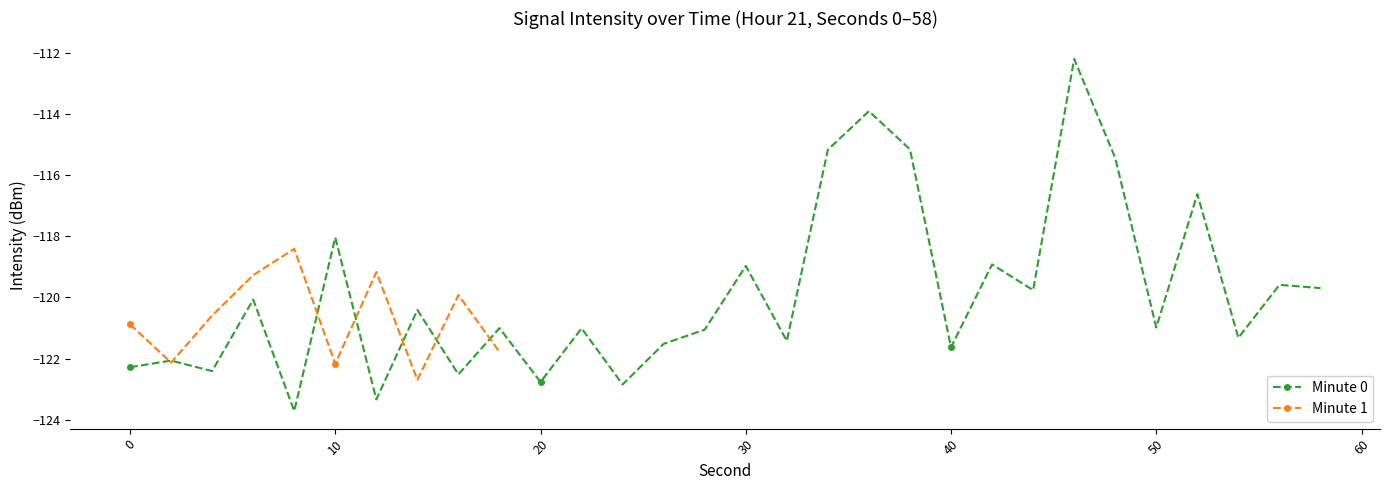

At which label is the value closest to -118?

10